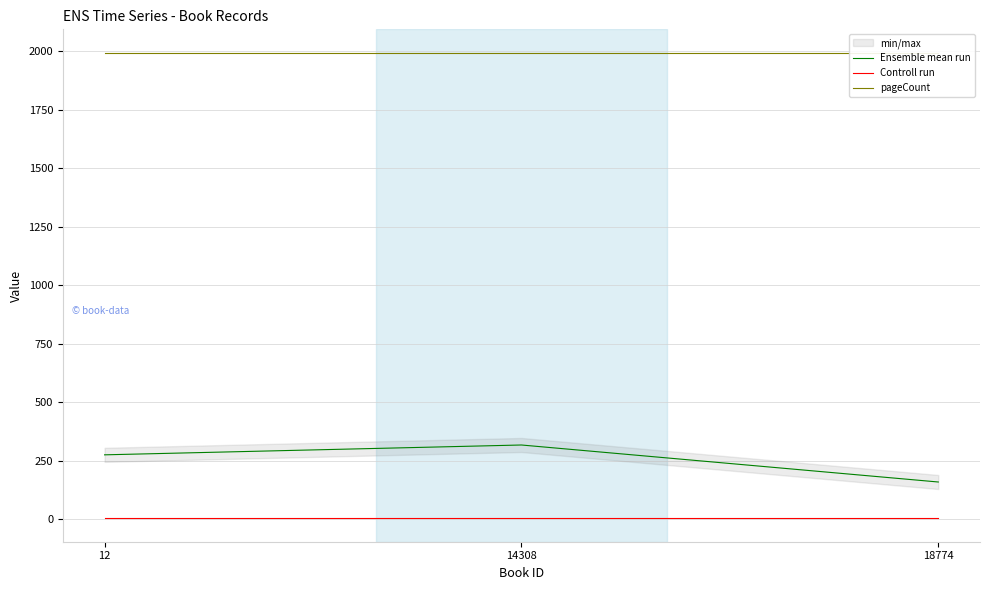

What is the value of the Ensemble mean run point at the 3rd from the left?

160.0